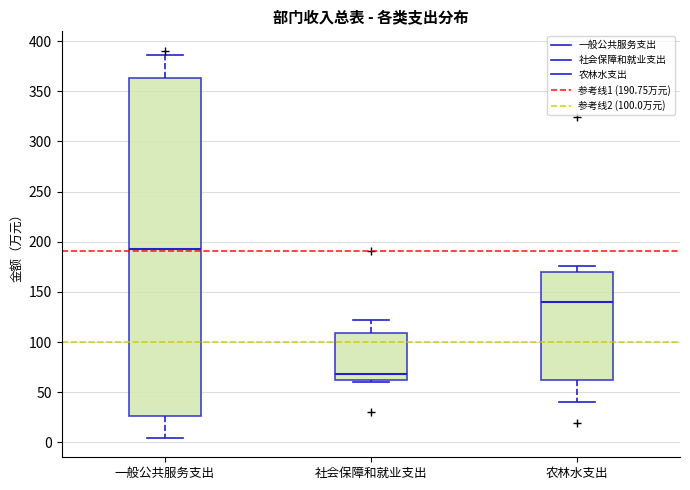

Reading left to right, transcribe this box plot: for each box, give where its median line is, the range the box spans, and where its two whiskers end, as read against the y-axis. The values are not printed on the chart, so give them approximately, as read against the axis.

一般公共服务支出: median 195, box 25 to 365, whiskers 5 to 385
社会保障和就业支出: median 70, box 60 to 110, whiskers 60 (just below the box's lower edge) to 120
农林水支出: median 140, box 60 to 170, whiskers 40 to 175